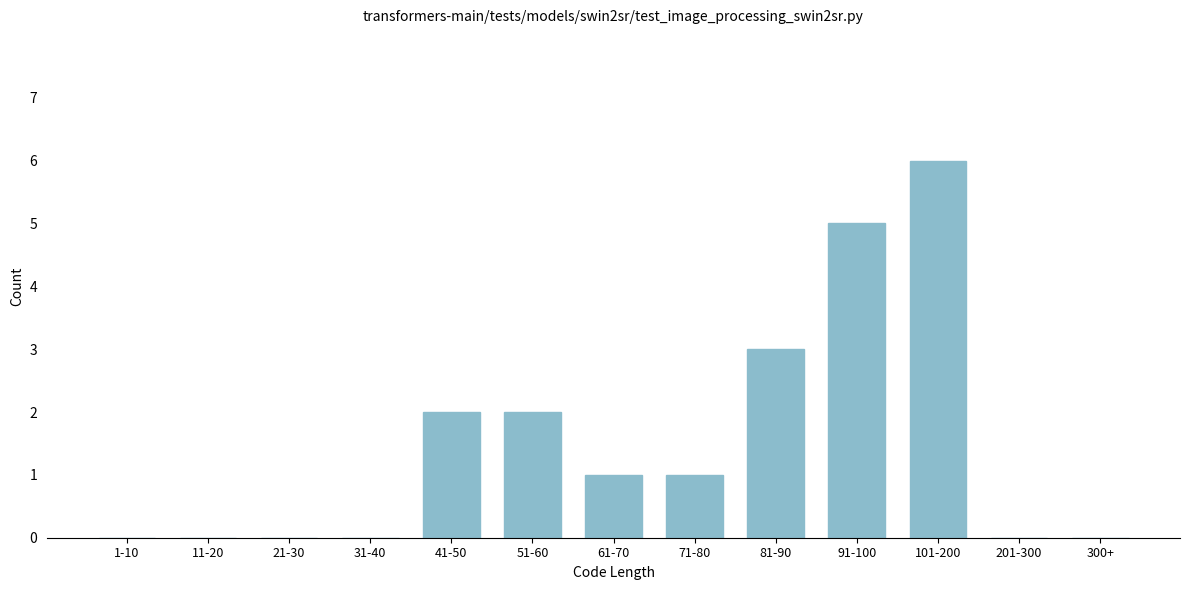

Reading right to left, list all the values displayed in this chart.

300+=0	201-300=0	101-200=6	91-100=5	81-90=3	71-80=1	61-70=1	51-60=2	41-50=2	31-40=0	21-30=0	11-20=0	1-10=0